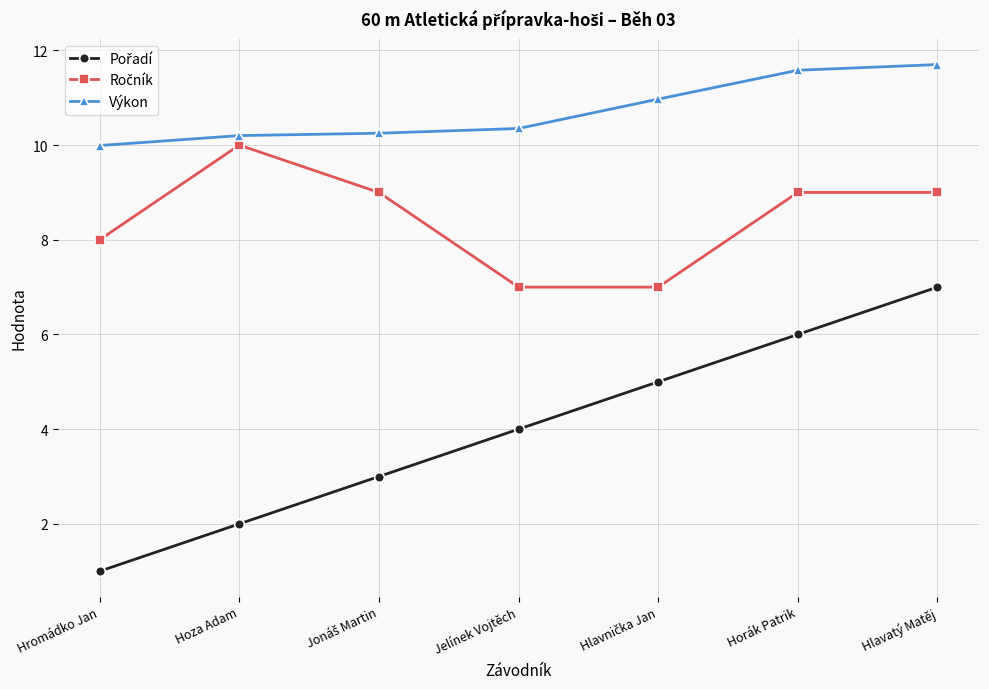

At how many categories does at least one series exceed 7?

7